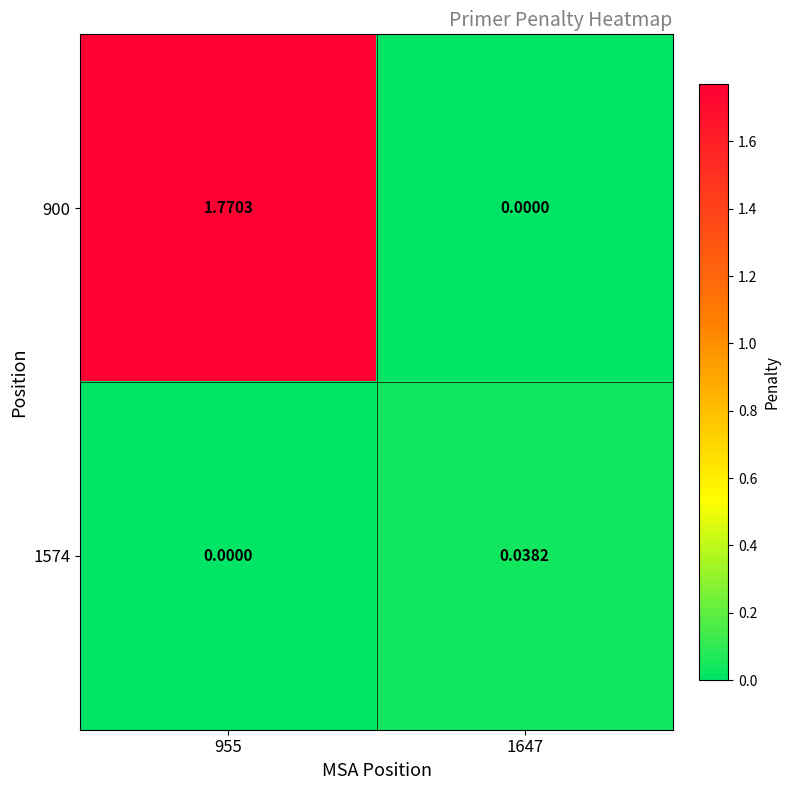

What is the maximum value shown in the chart?

1.8